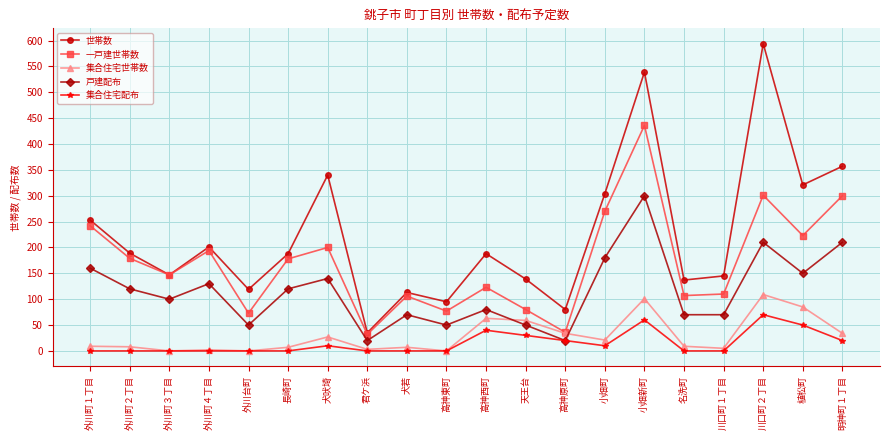

Does the chart display data point markers on the line(s)?

Yes